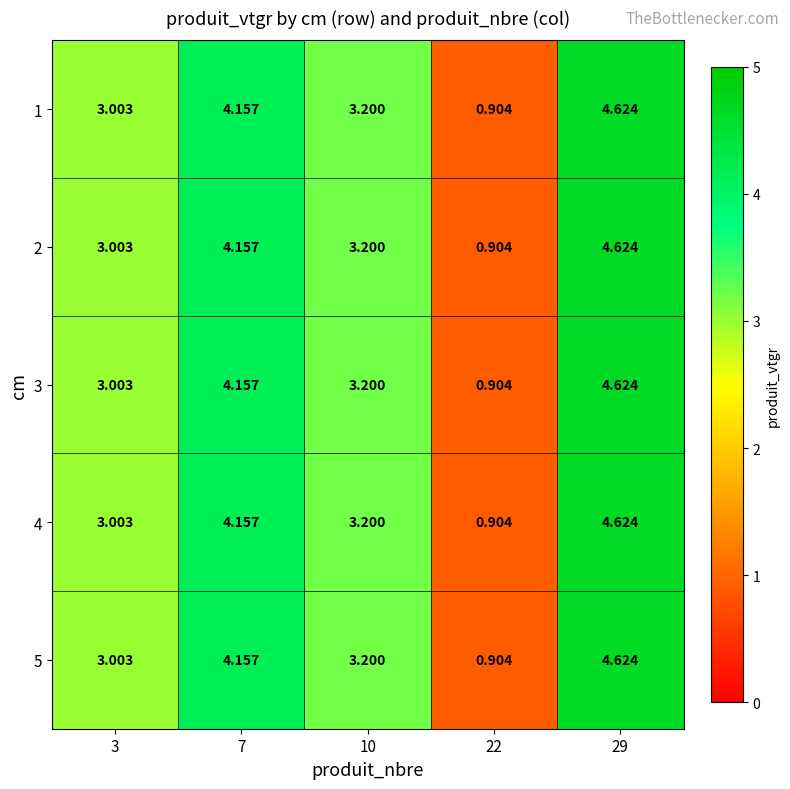

How many distinct data groups are displayed?

5